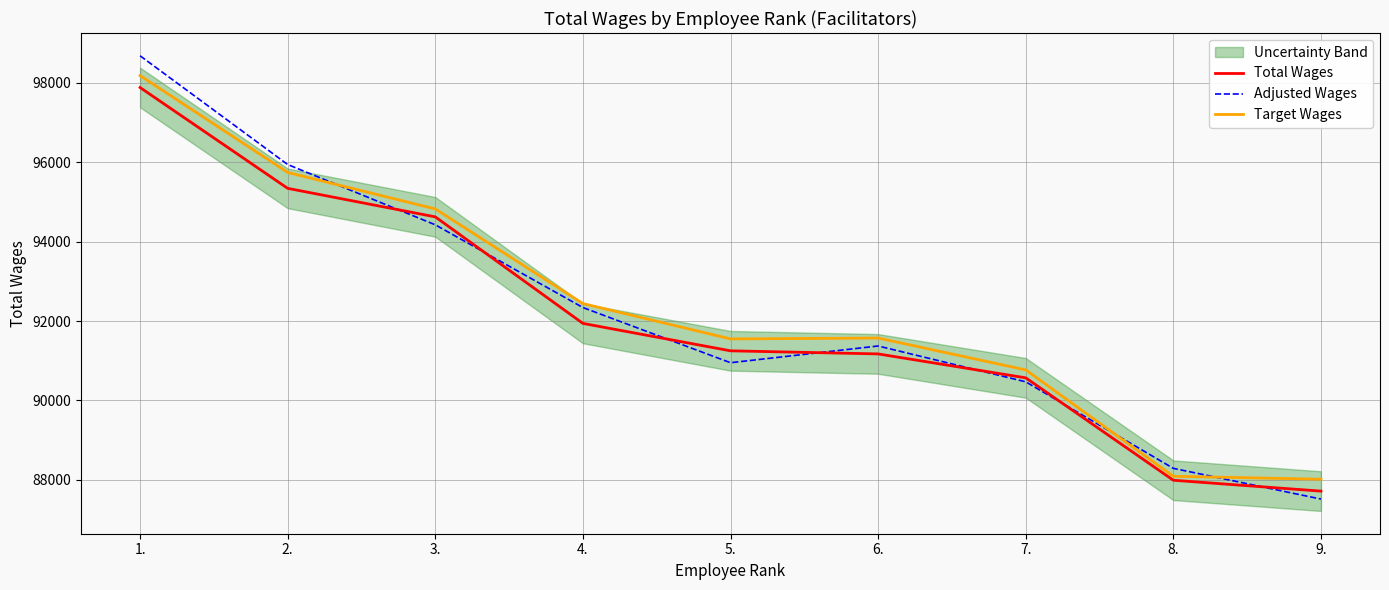

What is the label of the 8th point from the right?

2.